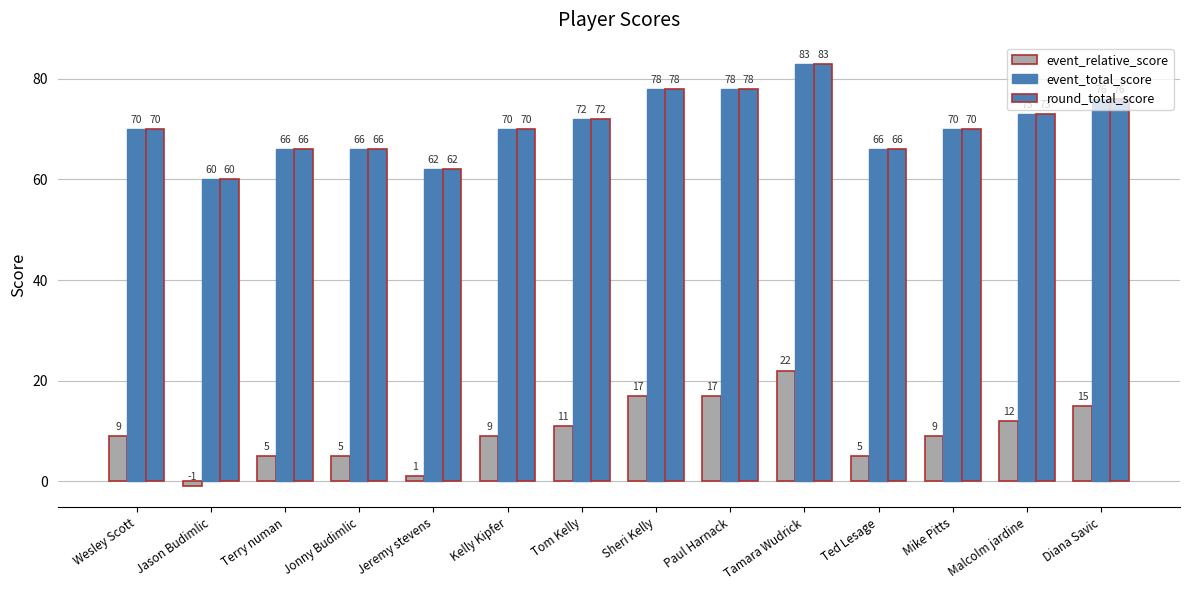

Reading left to right, list all the values displayed in this chart.

event_relative_score: Wesley Scott=9	Jason Budimlic=-1	Terry numan=5	Jonny Budimlic=5	Jeremy stevens=1	Kelly Kipfer=9	Tom Kelly=11	Sheri Kelly=17	Paul Harnack=17	Tamara Wudrick=22	Ted Lesage=5	Mike Pitts=9	Malcolm jardine=12	Diana Savic=15
event_total_score: Wesley Scott=70	Jason Budimlic=60	Terry numan=66	Jonny Budimlic=66	Jeremy stevens=62	Kelly Kipfer=70	Tom Kelly=72	Sheri Kelly=78	Paul Harnack=78	Tamara Wudrick=83	Ted Lesage=66	Mike Pitts=70	Malcolm jardine=73	Diana Savic=76
round_total_score: Wesley Scott=70	Jason Budimlic=60	Terry numan=66	Jonny Budimlic=66	Jeremy stevens=62	Kelly Kipfer=70	Tom Kelly=72	Sheri Kelly=78	Paul Harnack=78	Tamara Wudrick=83	Ted Lesage=66	Mike Pitts=70	Malcolm jardine=73	Diana Savic=76